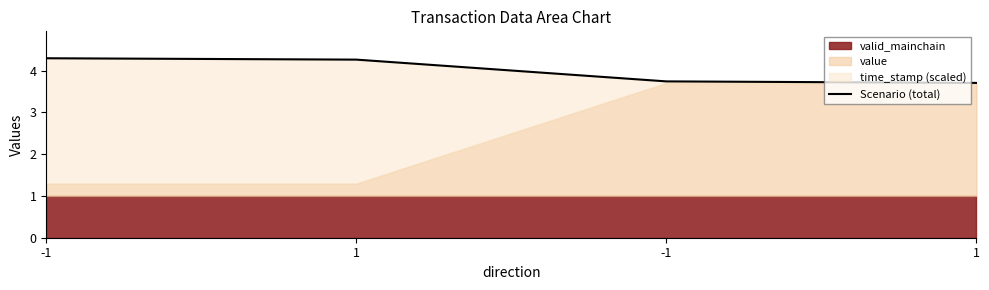

How many values are between 3 and 4?

2